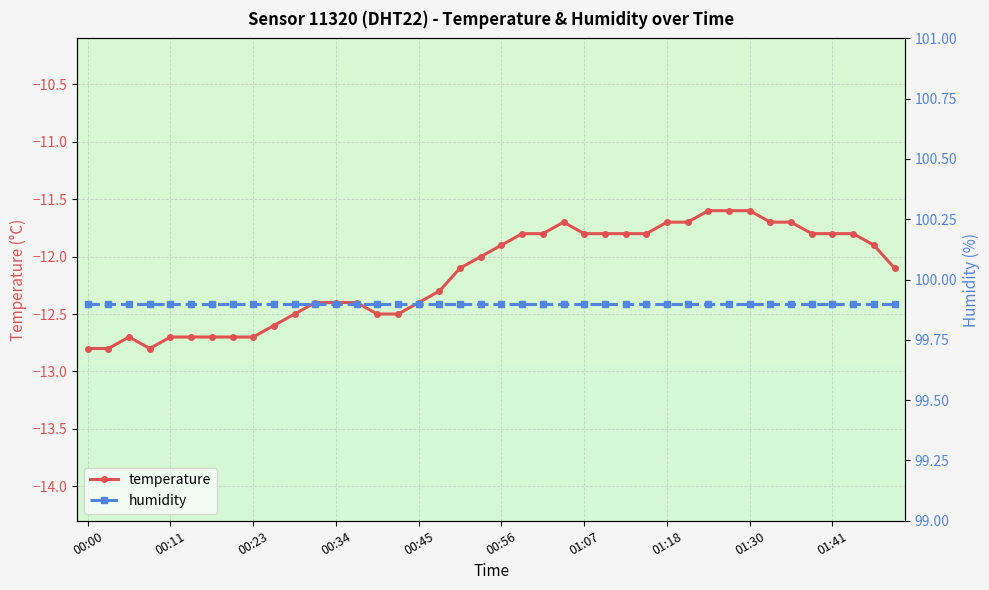

Is it true that temperature equals -3.5 at 01:07?

False